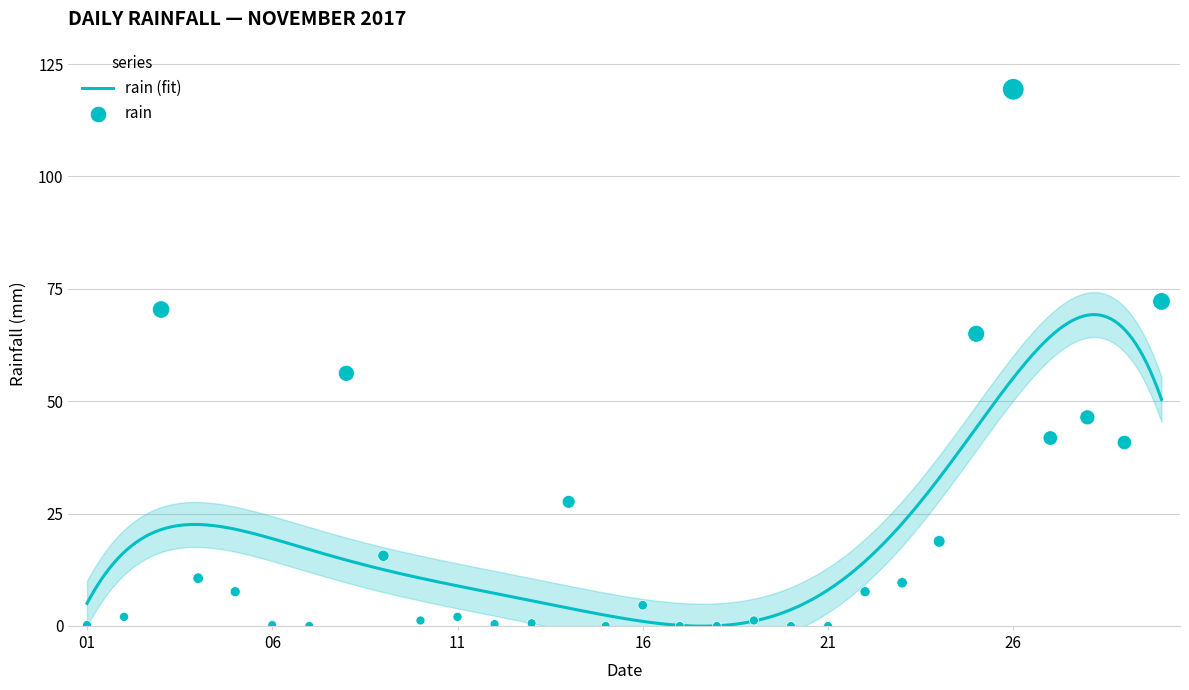

What is the maximum value for rain (fit)?

69.3